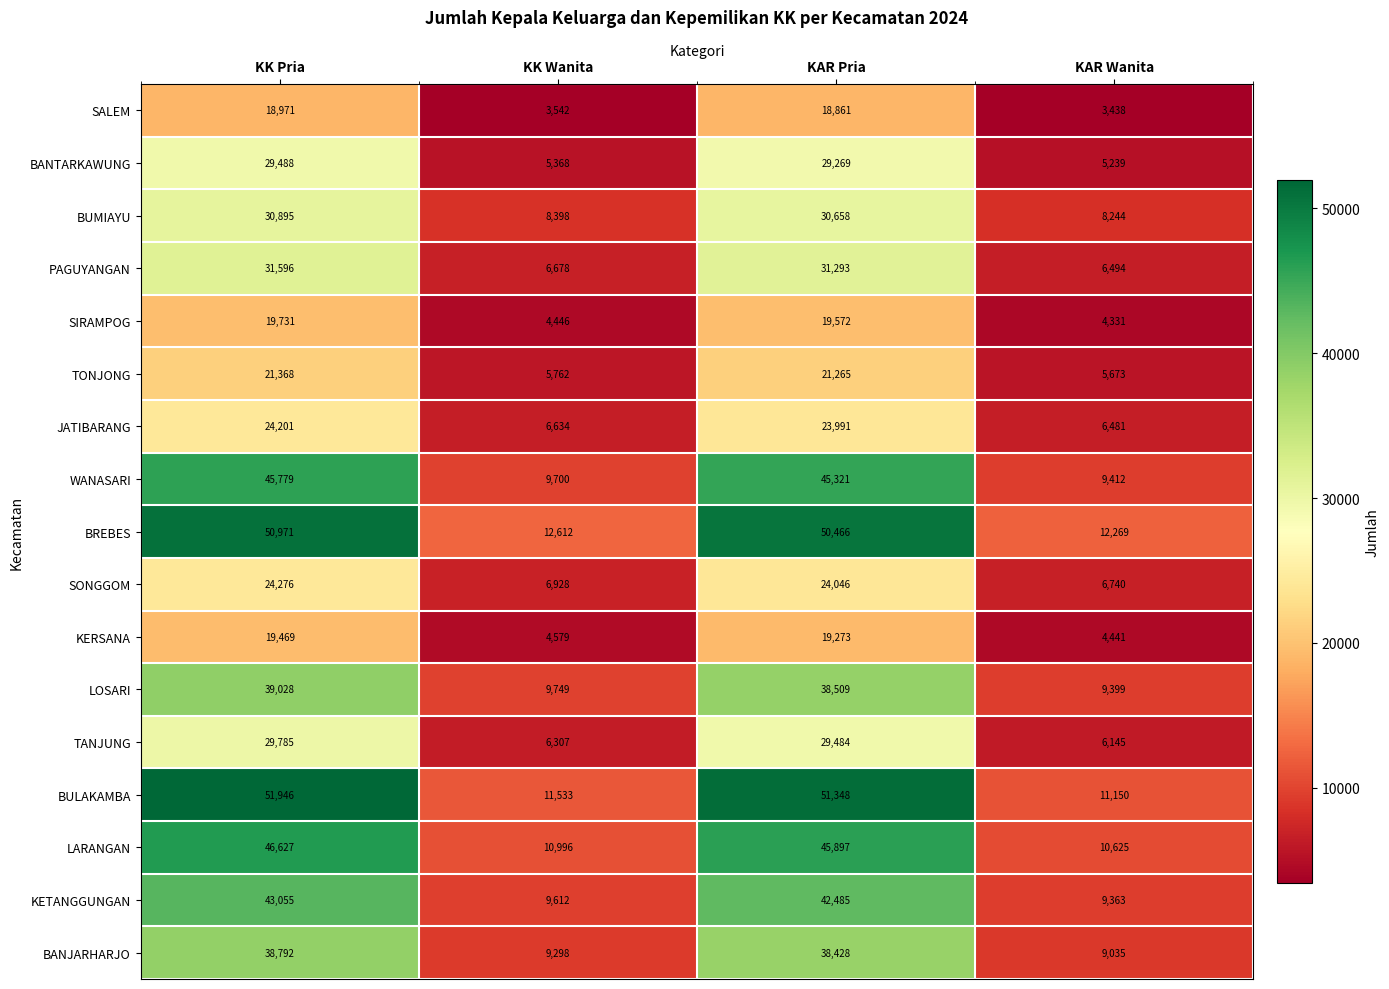

How many series are shown in this chart?

17